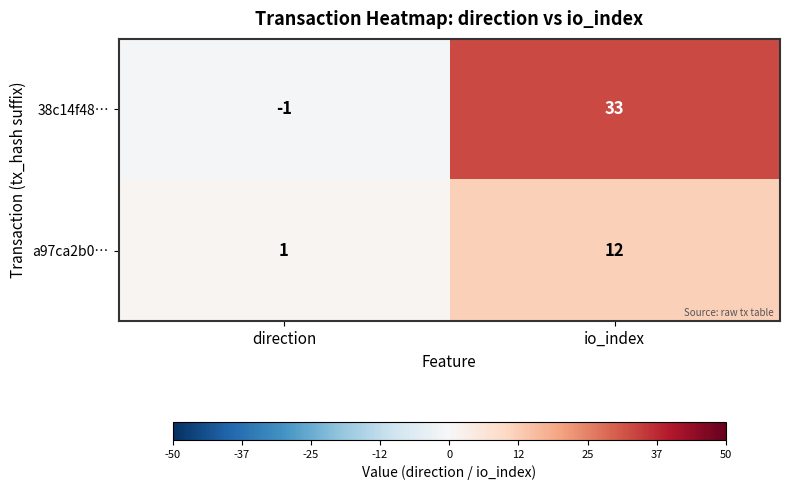

The a97ca2b0… series shows 2 at direction. True or false?

False